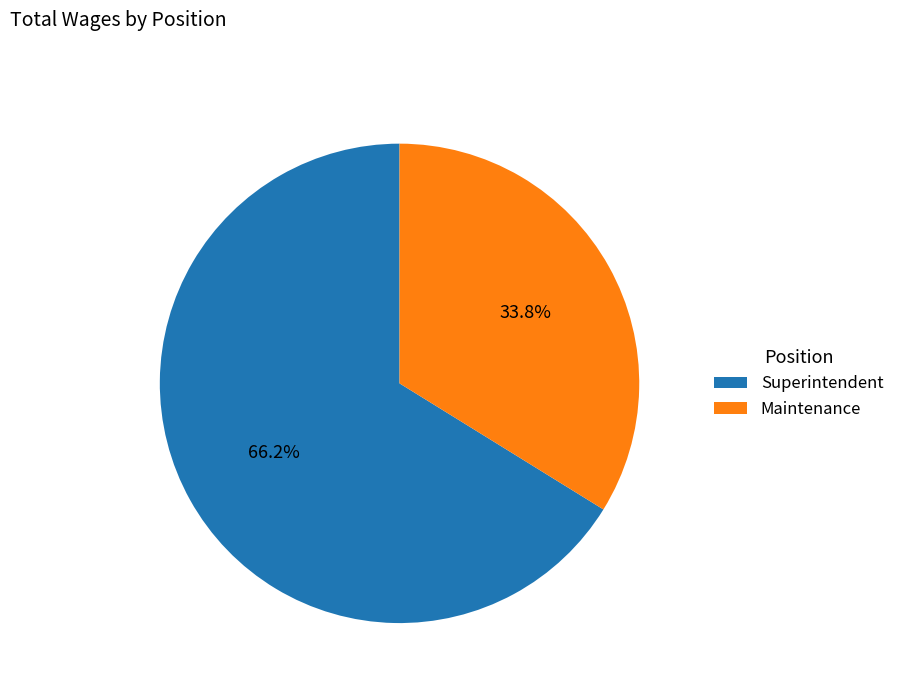

How many slices are in this pie chart?

2